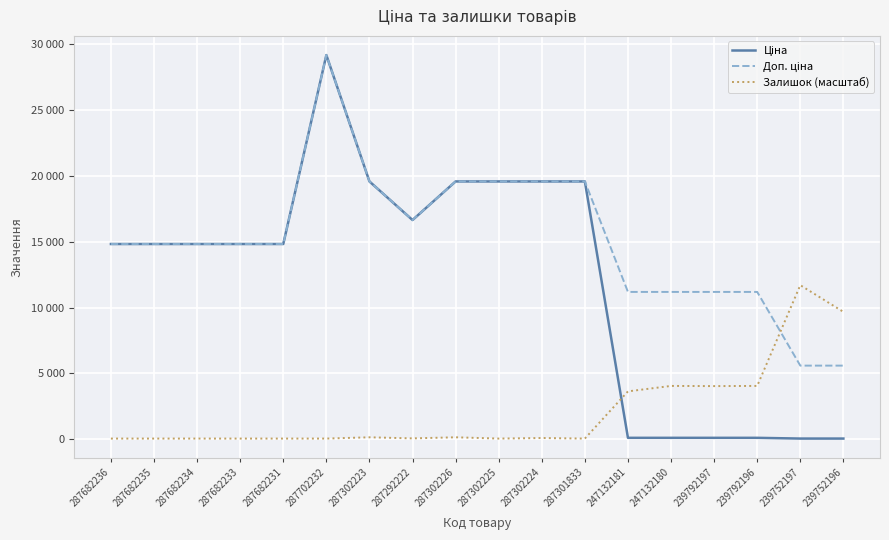

Which series ends up on top after the final intersection of Залишок (масштаб) and Ціна?

Залишок (масштаб)